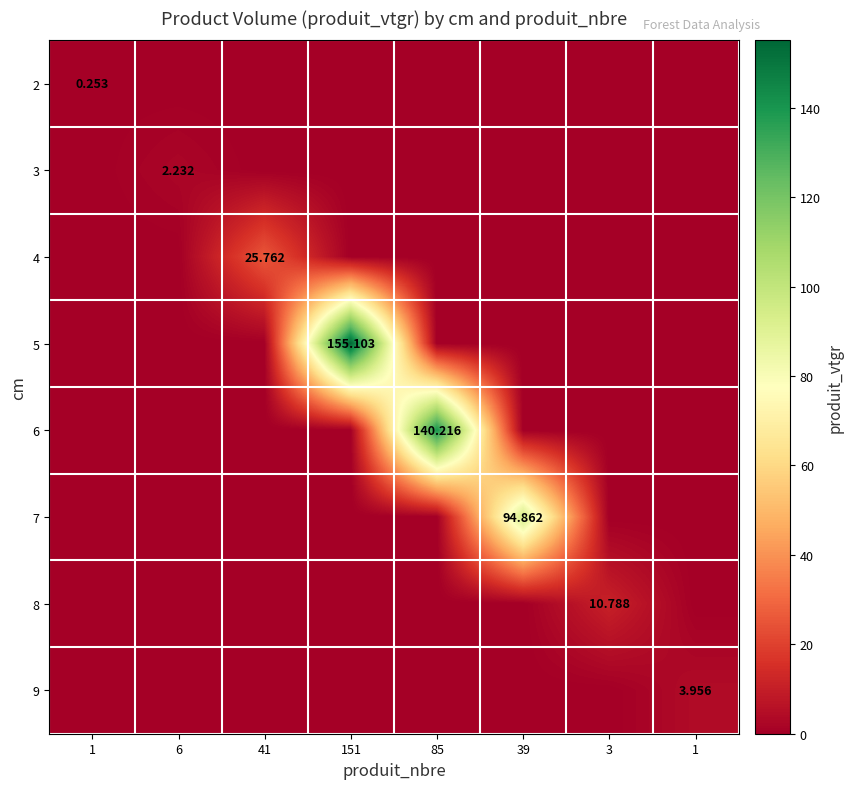

At which category is the sum across all series the highest?

151